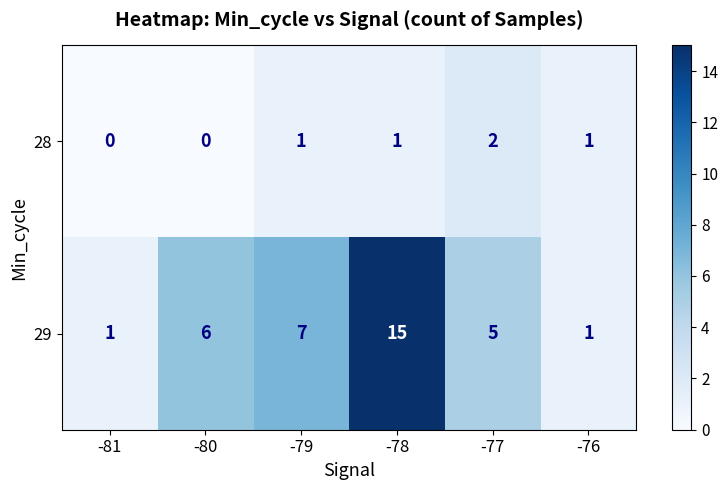

Rank the series by their average value, from highest to lowest.

29, 28